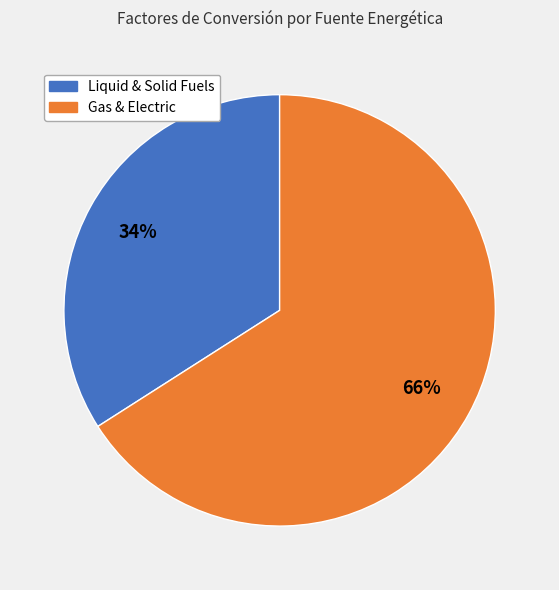

Is there a majority slice in this chart?

Yes